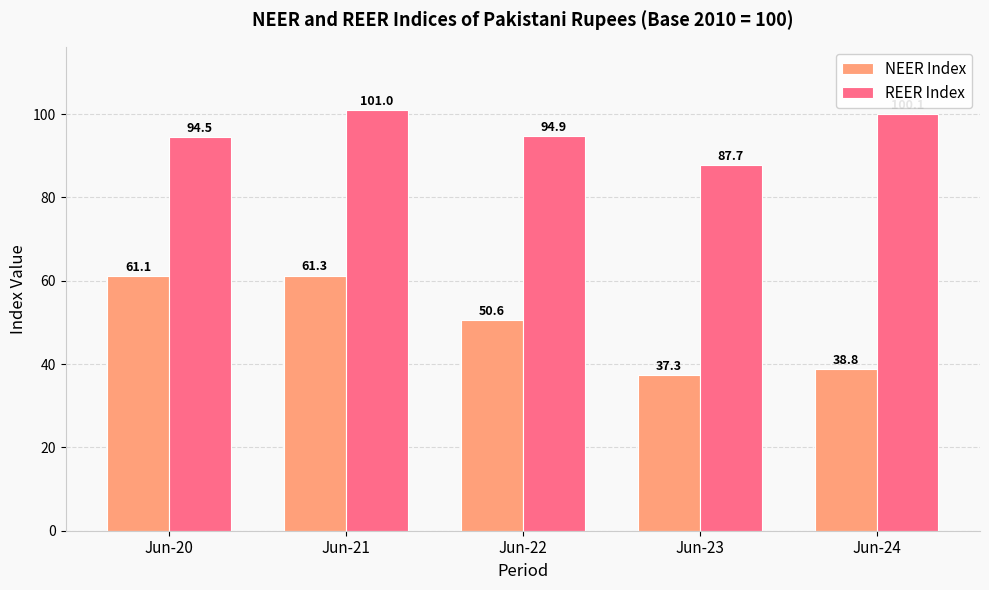

Rank the series by their average value, from lowest to highest.

NEER Index, REER Index